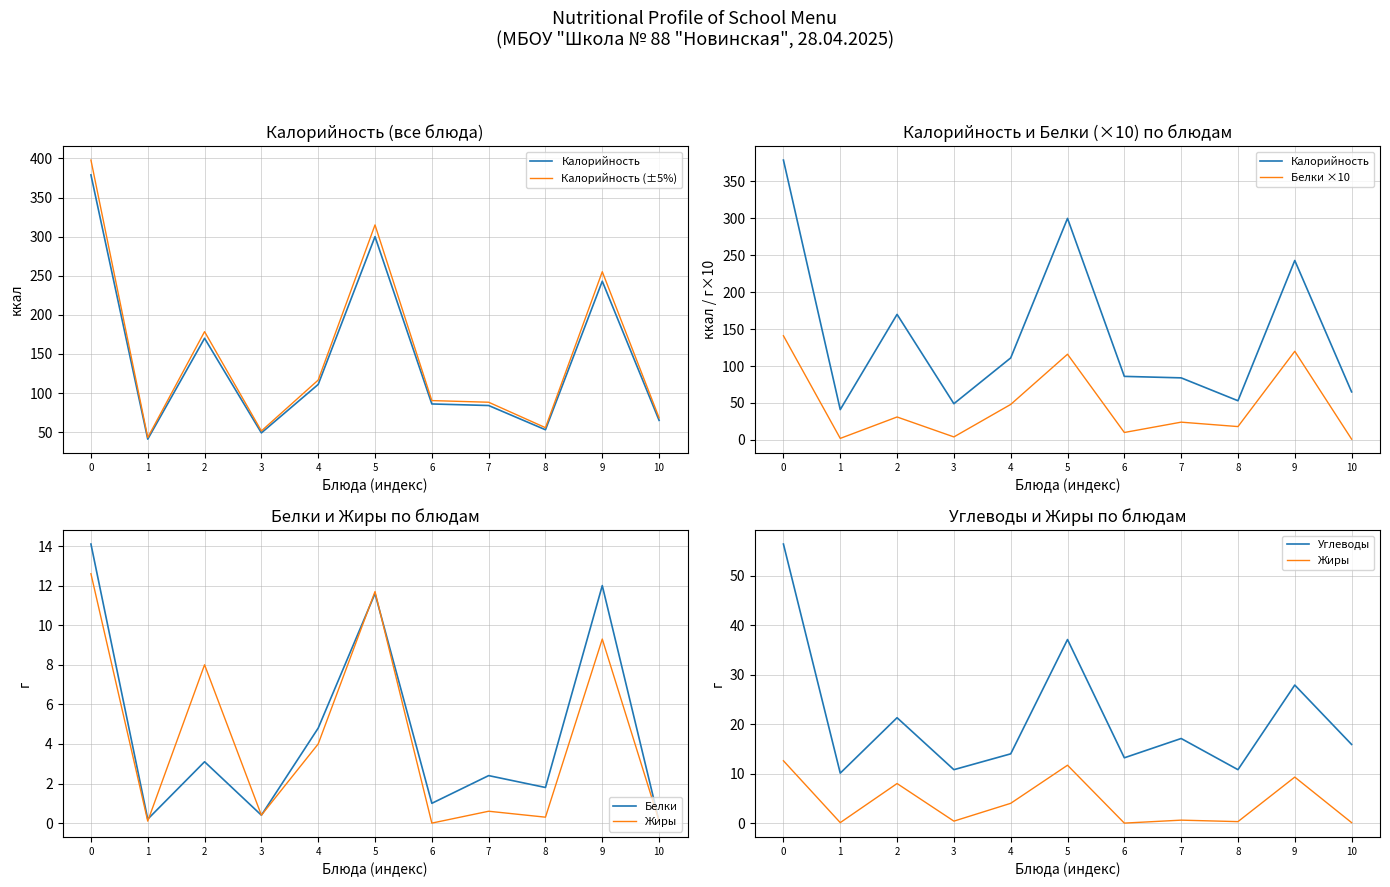

What are all the series names shown in the legend?

Калорийность, Калорийность (±5%), Белки ×10, Белки, Жиры, Углеводы